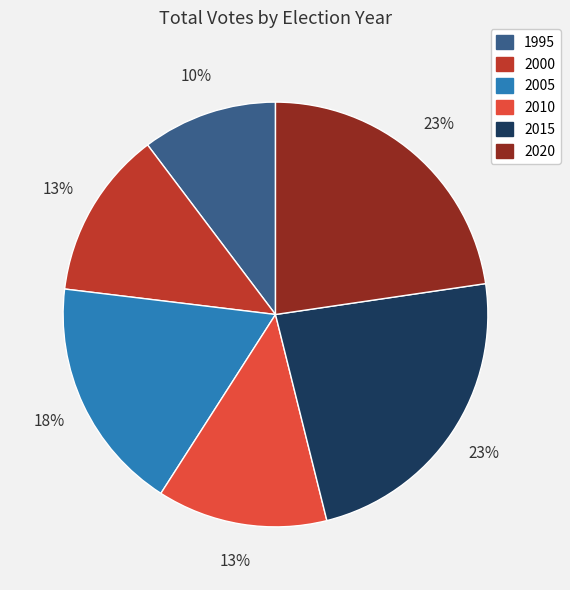

Is it true that 2010 is 6% of the pie?

False